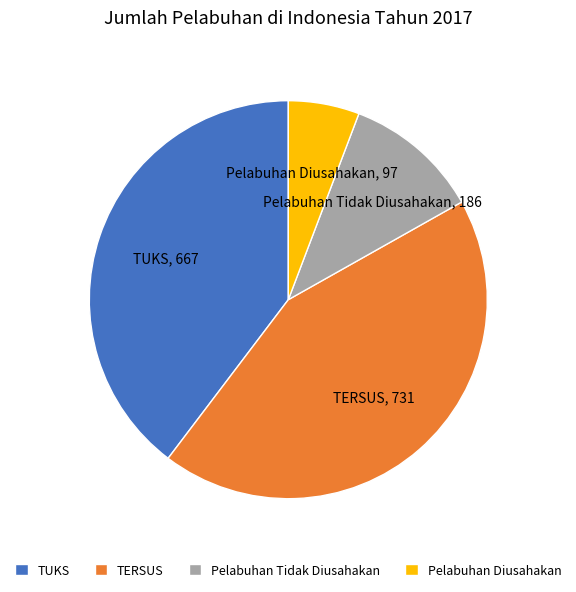

Approximately how many times larger is the value at Pelabuhan Tidak Diusahakan compared to TERSUS?

0.3